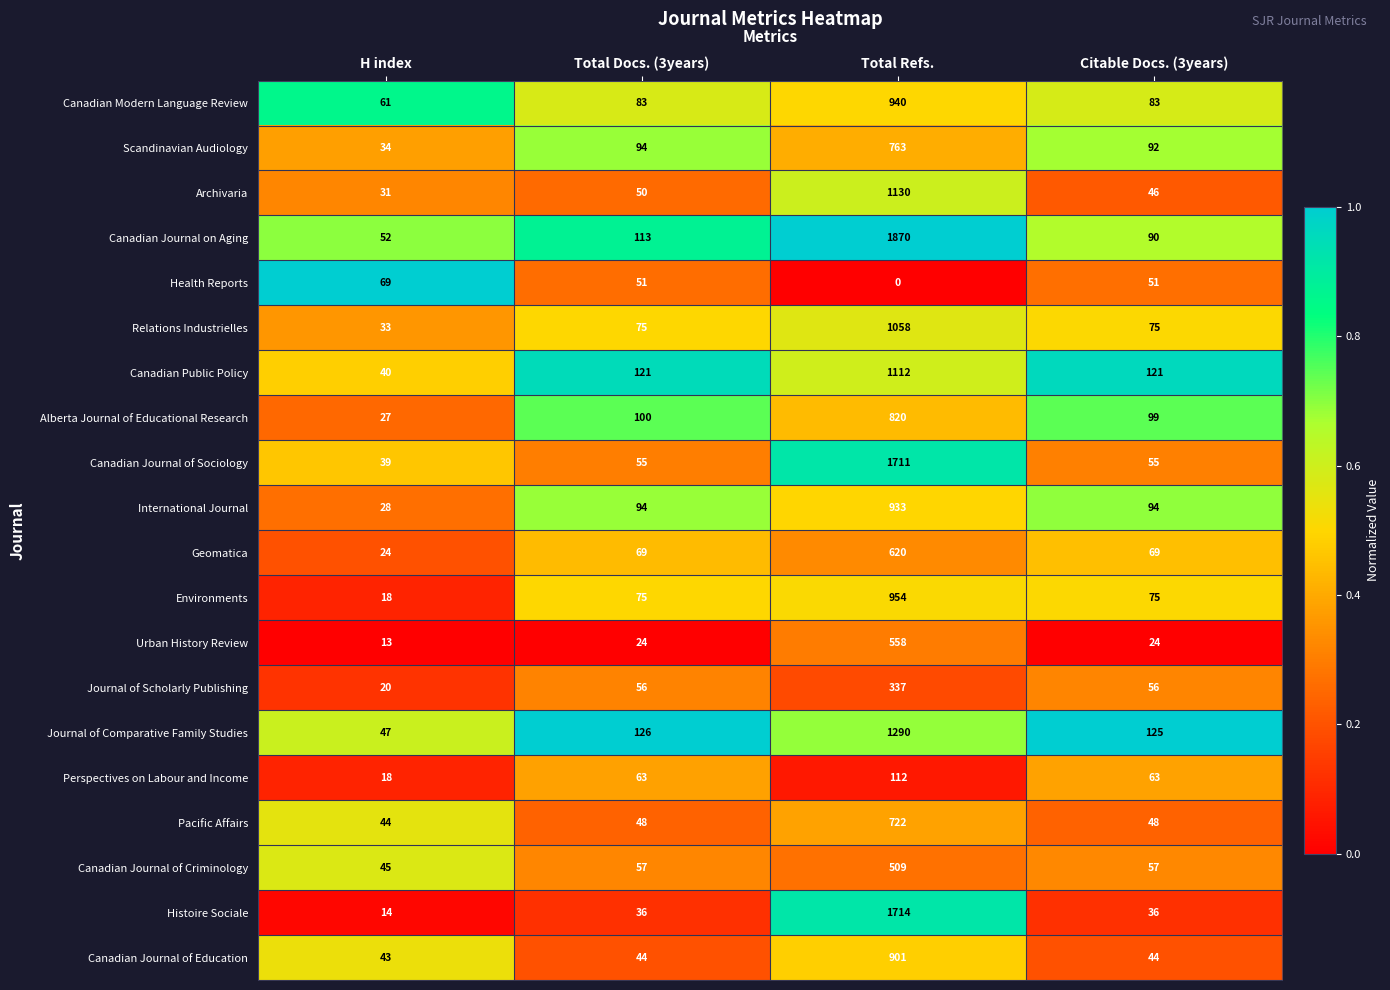

Which series has the largest total across all categories?

Canadian Journal on Aging